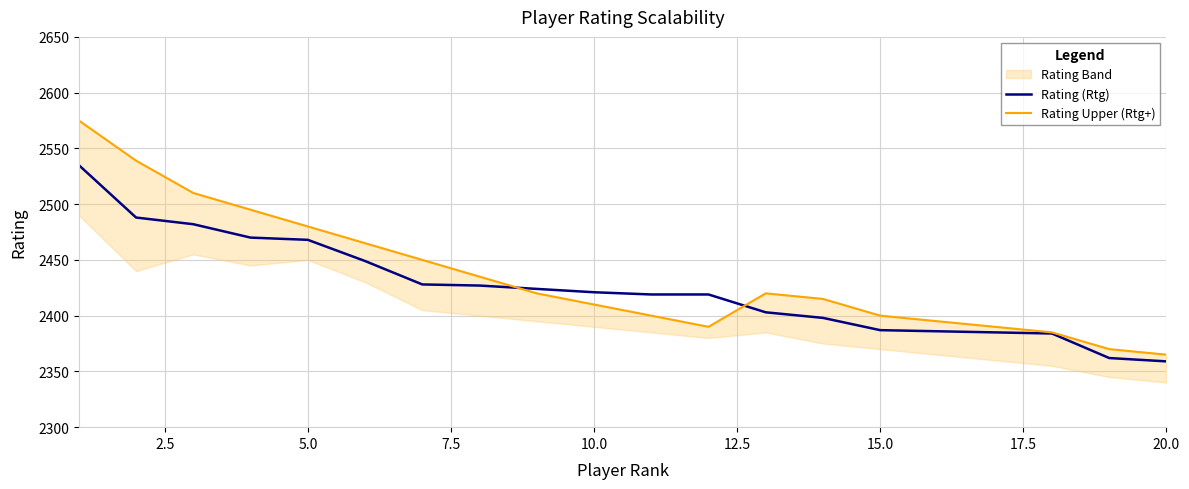

True or false: Rating Upper (Rtg+) and Rating (Rtg) cross at least once.

True